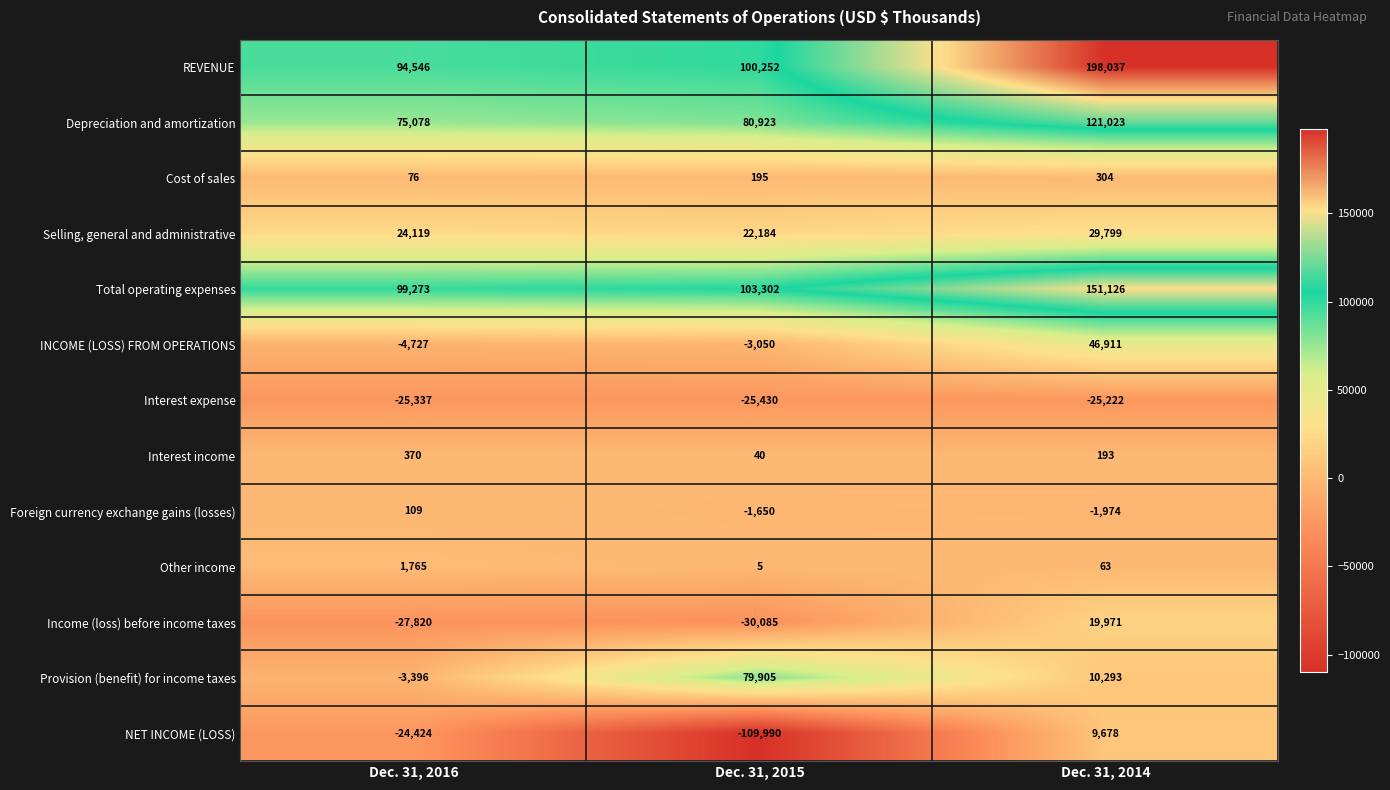

Which label corresponds to the largest value in the chart?

Dec. 31, 2014